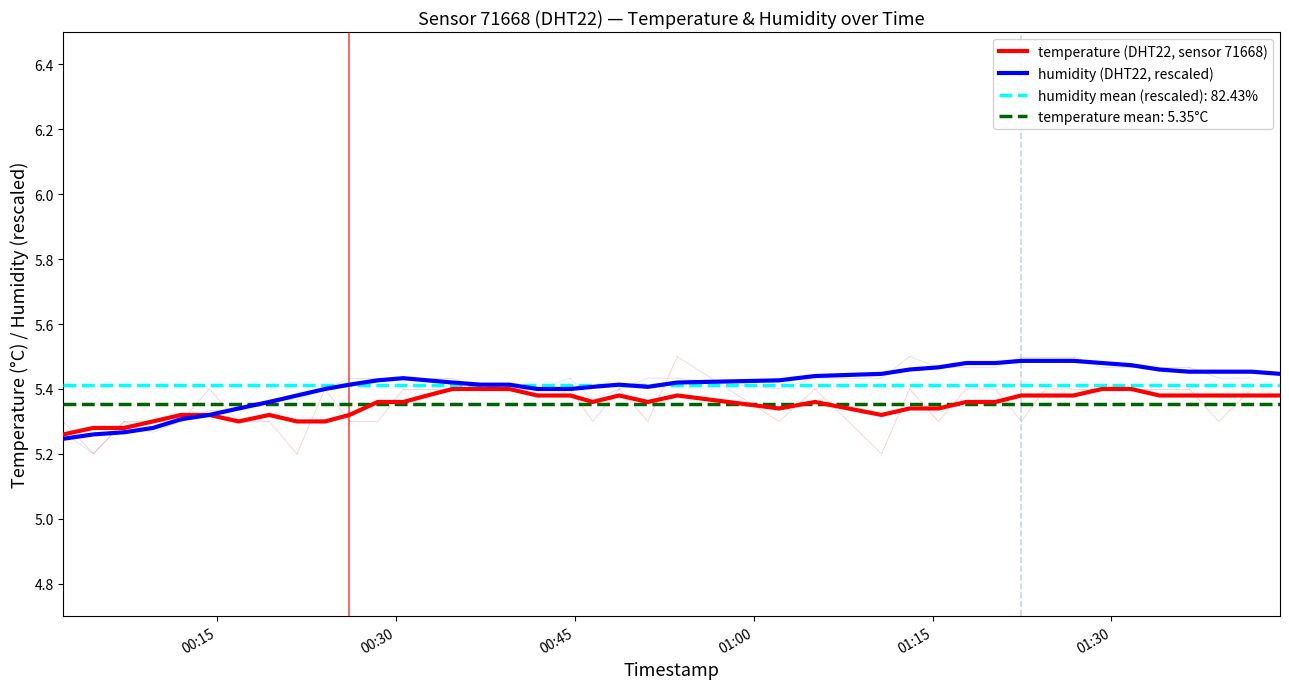

What is the difference between the maximum and minimum values in the humidity (DHT22, rescaled) series?

0.2